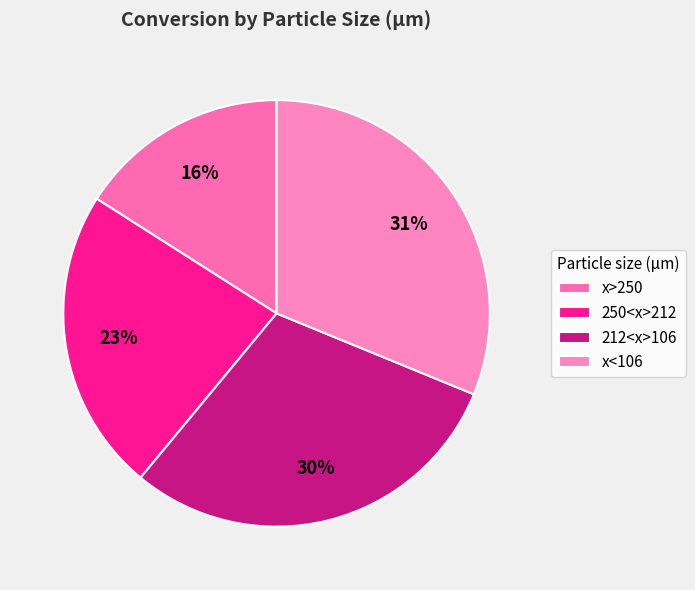

To the nearest percent, what portion does 212<x>106 represent?

30%